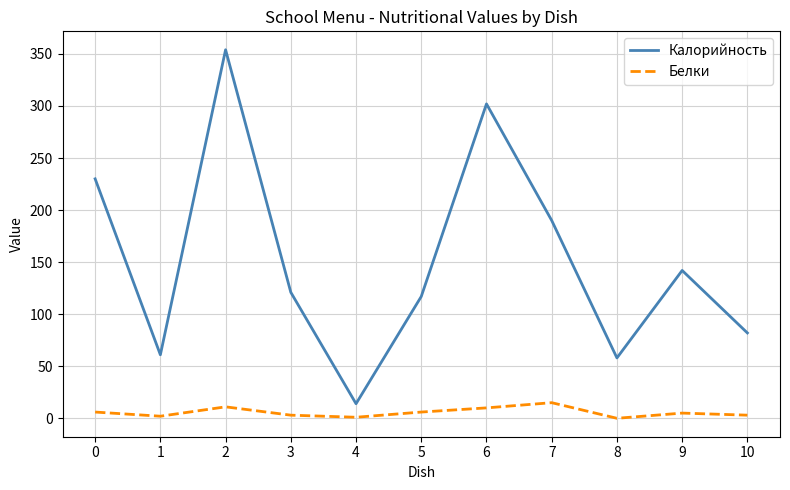

What is the difference between the maximum and minimum values in the Калорийность series?

340